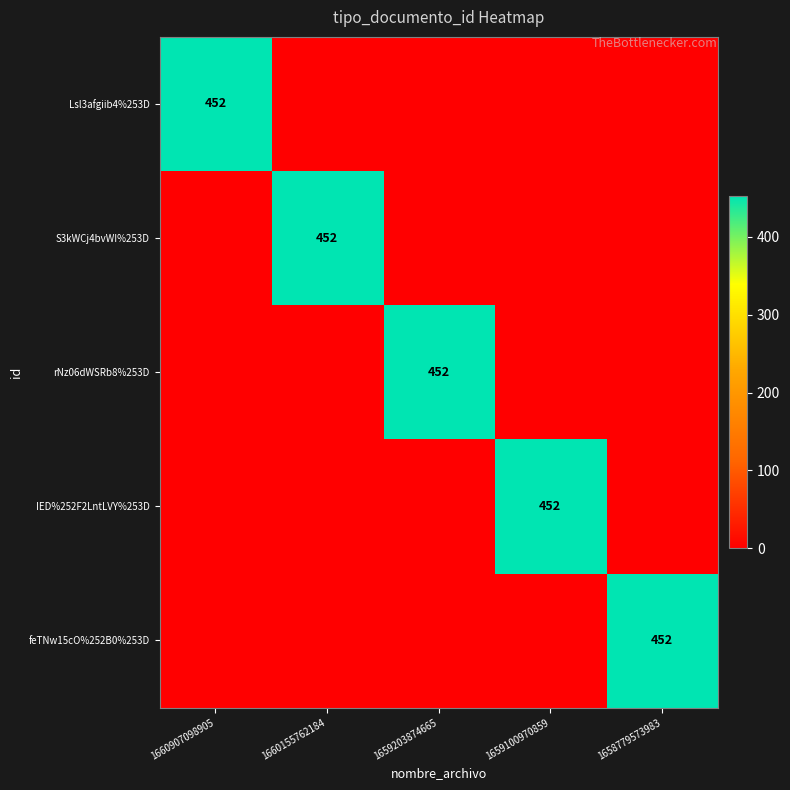

True or false: rNz06dWSRb8%253D has a value of 452 at 1659203874665.

True